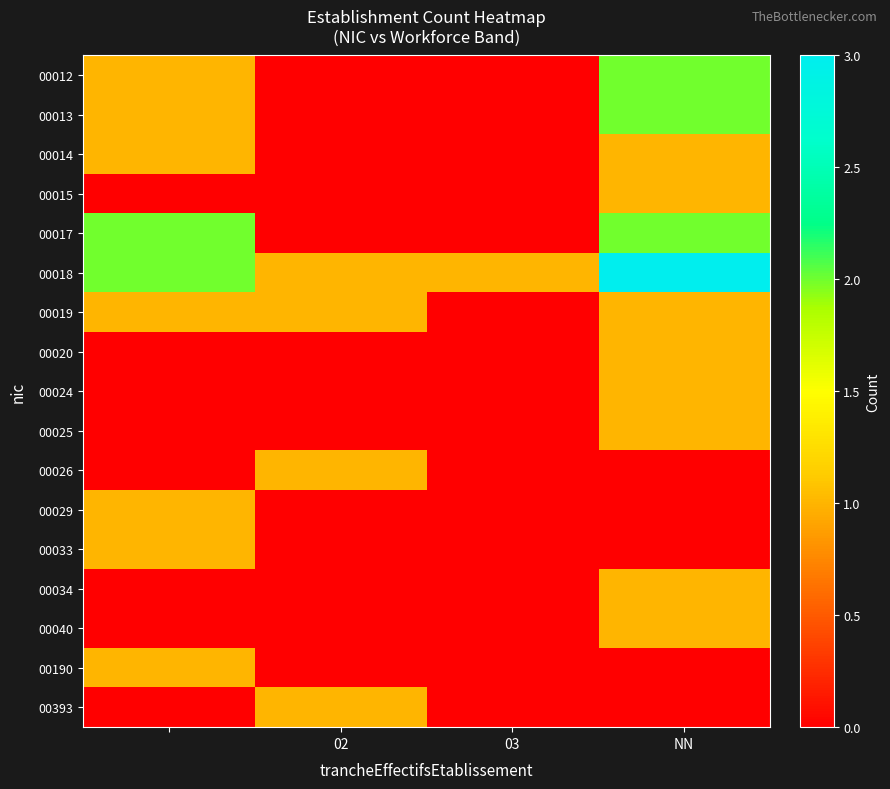

Reading right to left, list all the values displayed in this chart.

00012: 2	0	0	1
00013: 2	0	0	1
00014: 1	0	0	1
00015: 1	0	0	0
00017: 2	0	0	2
00018: 3	1	1	2
00019: 1	0	1	1
00020: 1	0	0	0
00024: 1	0	0	0
00025: 1	0	0	0
00026: 0	0	1	0
00029: 0	0	0	1
00033: 0	0	0	1
00034: 1	0	0	0
00040: 1	0	0	0
00190: 0	0	0	1
00393: 0	0	1	0